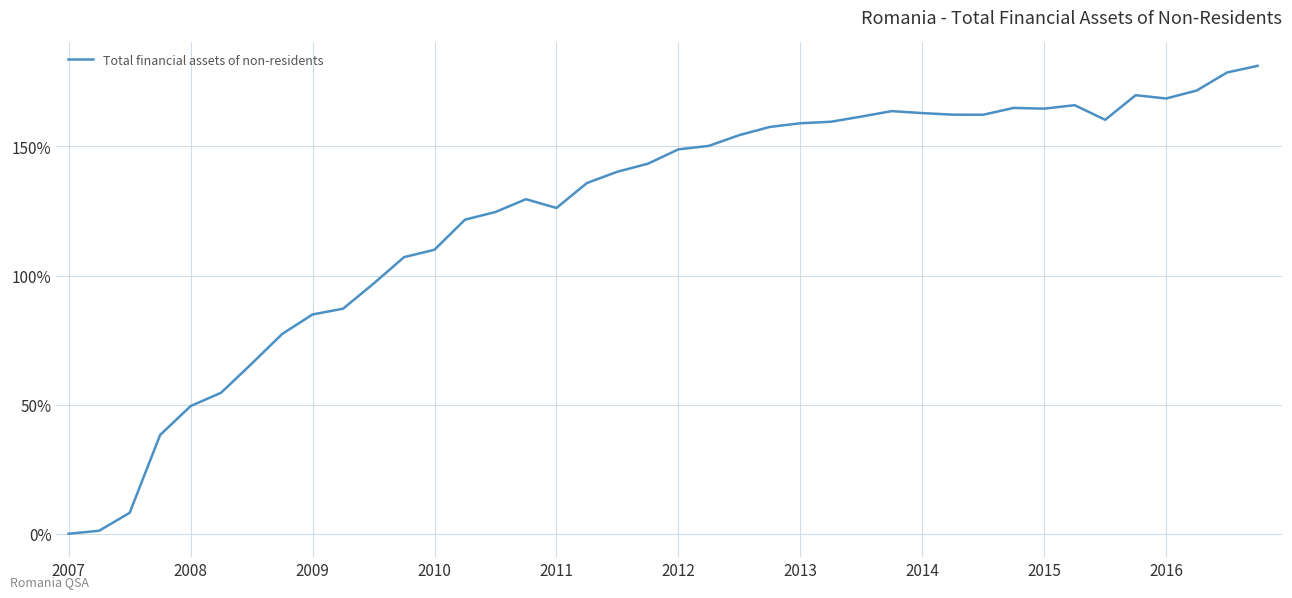

What is the difference between the maximum and minimum values?

181.2